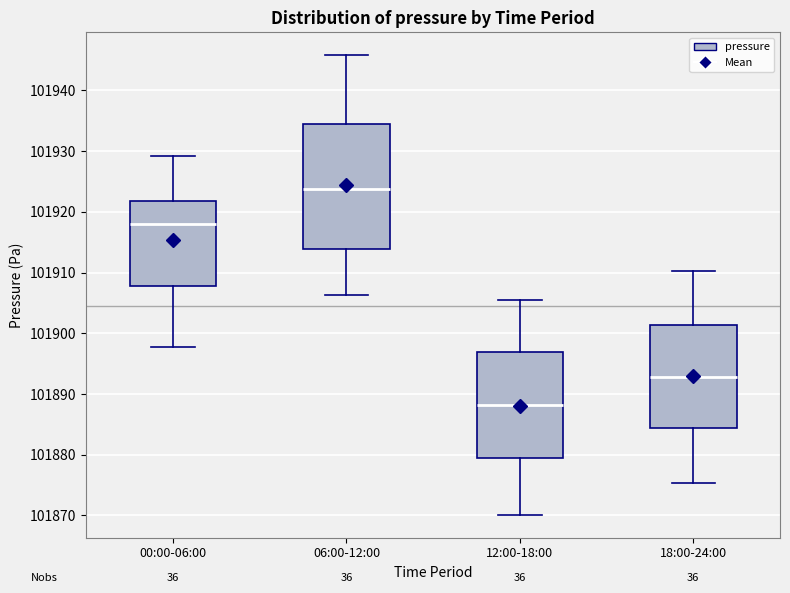

Which box has the lowest median line?

12:00-18:00